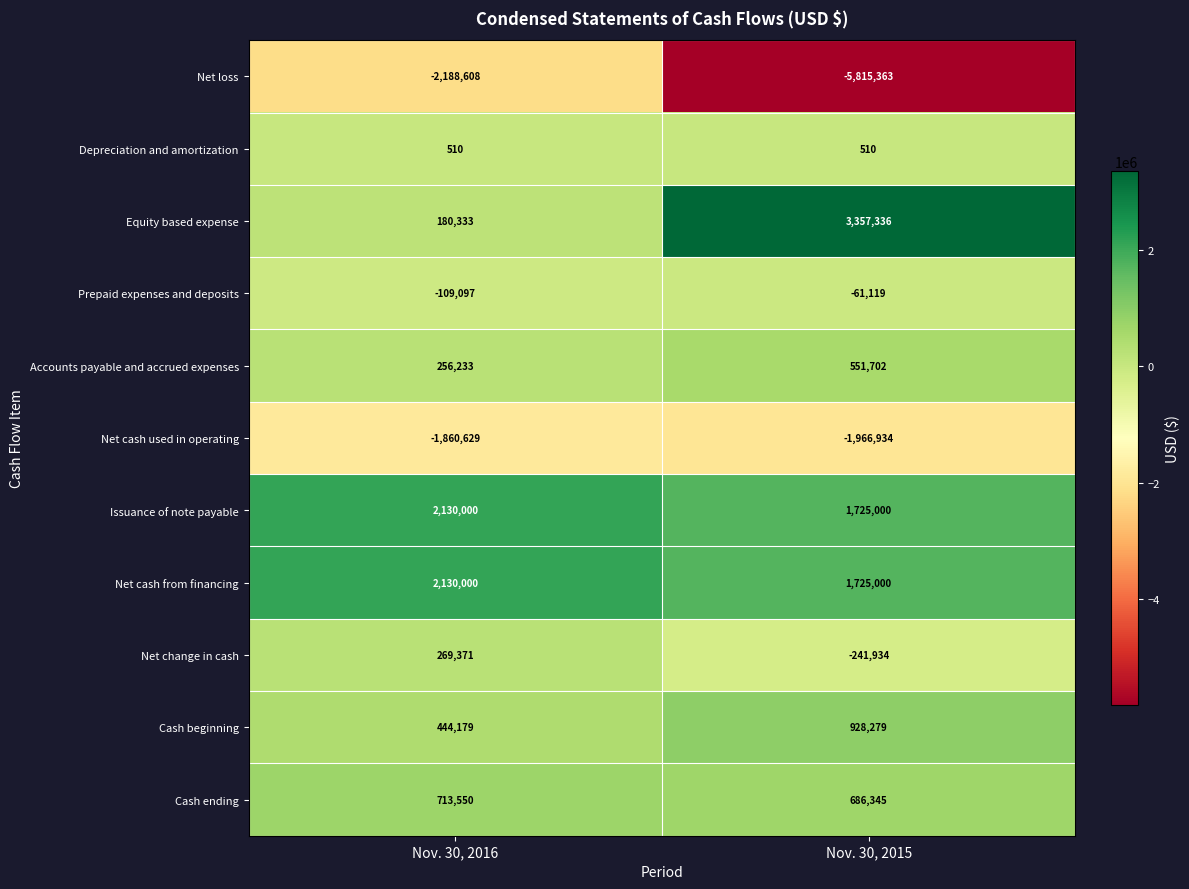

What is the approximate value of Cash beginning at Nov. 30, 2015, to the nearest 10?

928280